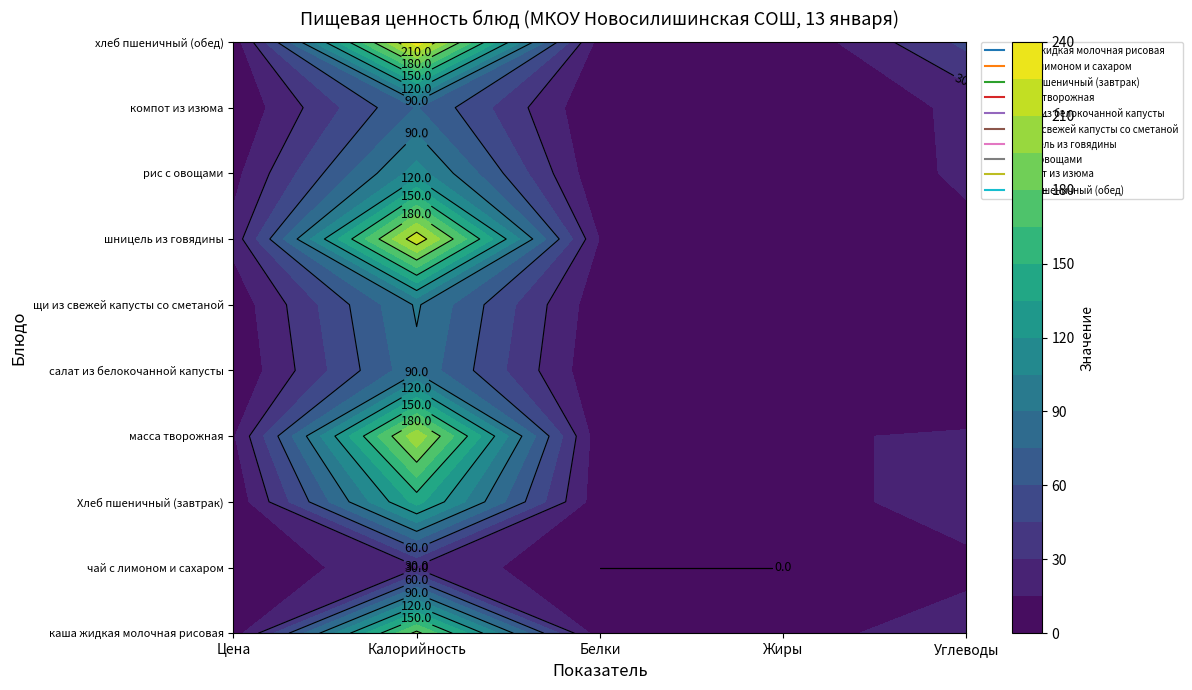

Rank the series at Углеводы from lowest to highest value.

салат из белокочанной капусты, щи из свежей капусты со сметаной, чай с лимоном и сахаром, шницель из говядины, масса творожная, рис с овощами, компот из изюма, каша жидкая молочная рисовая, Хлеб пшеничный (завтрак), хлеб пшеничный (обед)